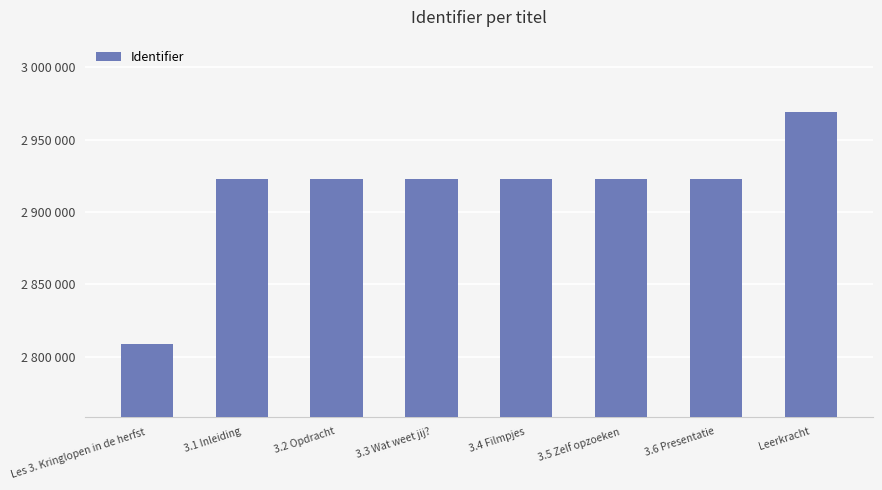

Which category has the highest value across all series?

Leerkracht